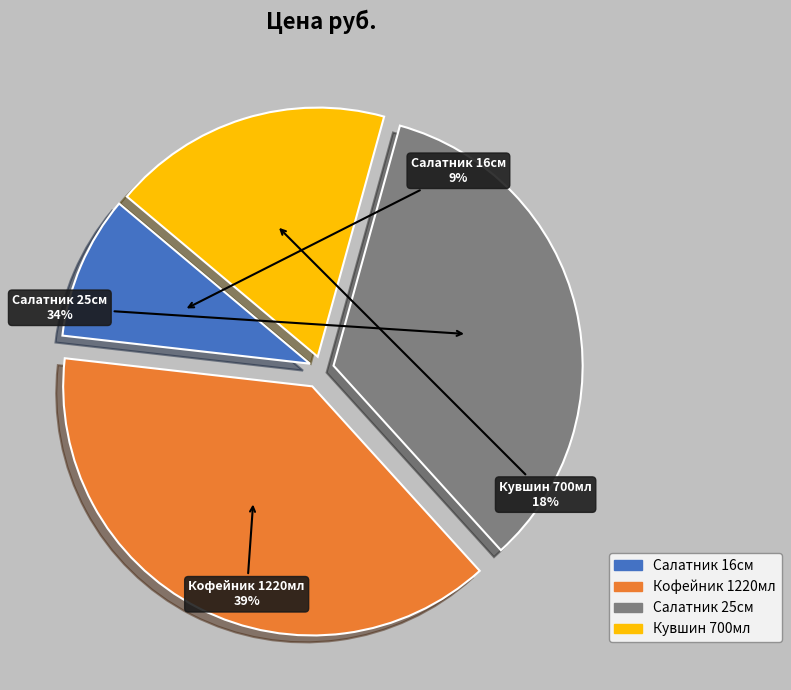

What percentage is the Кофейник 1220мл slice, to the nearest percent?

39%